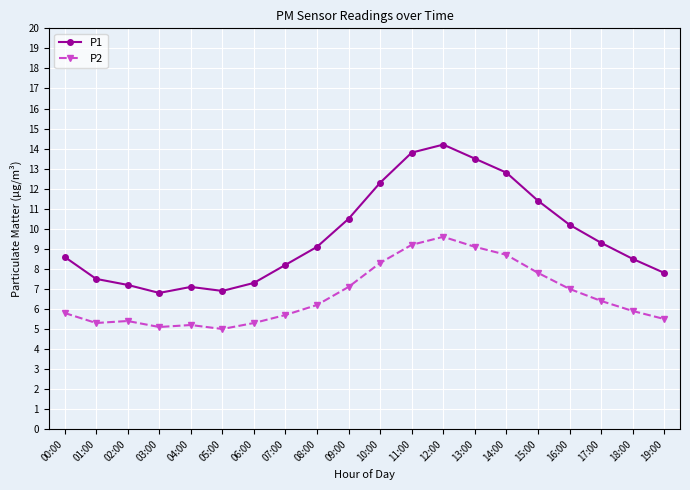

What is the maximum value shown in the chart?

14.2